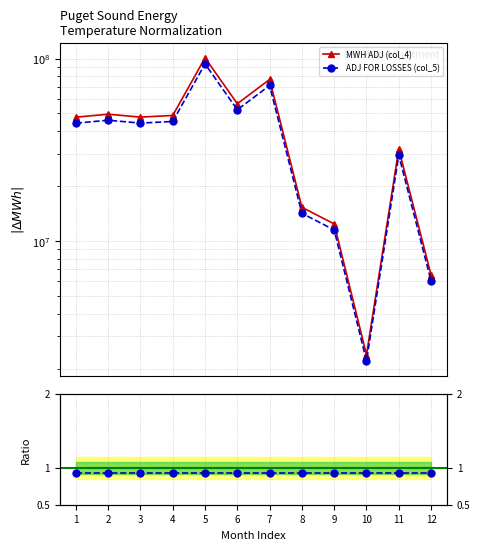

Which series has the largest range (max minus min)?

MWH ADJ (col_4)